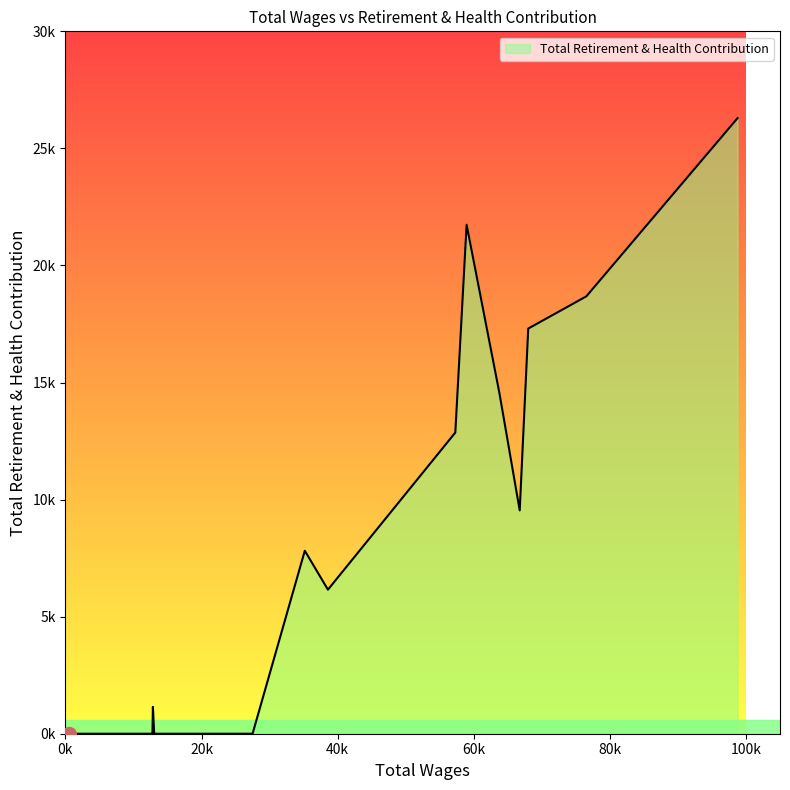

What is the difference between the maximum and minimum values?

26291